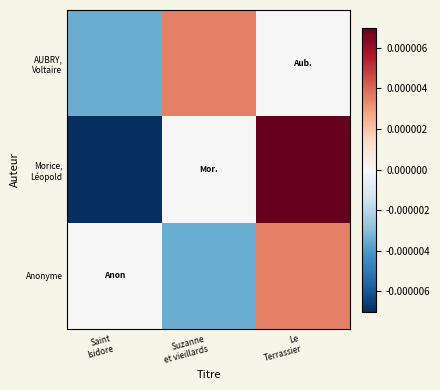

At how many categories does at least one series exceed 0?

2